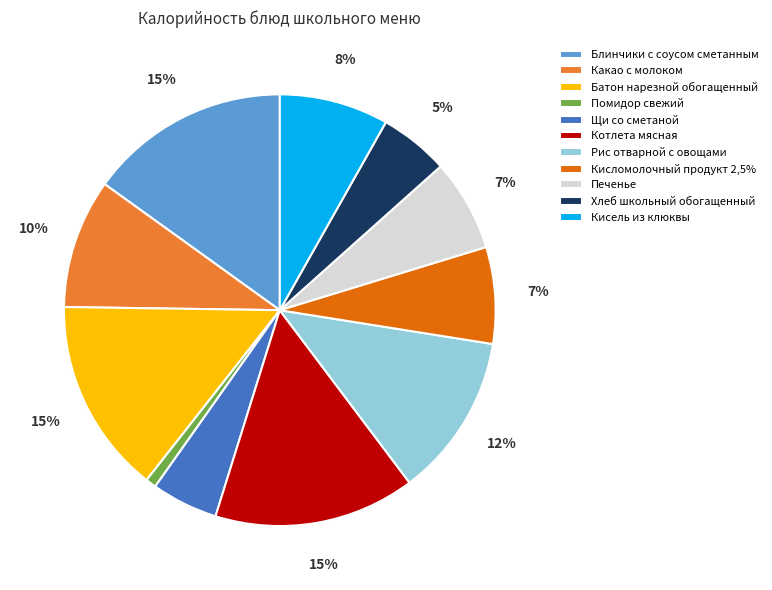

Is there a majority slice in this chart?

No